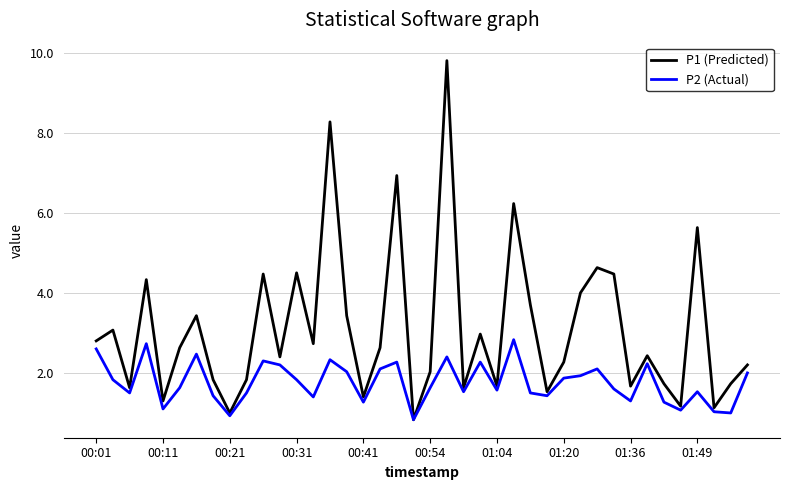

Which series has the largest total across all categories?

P1 (Predicted)